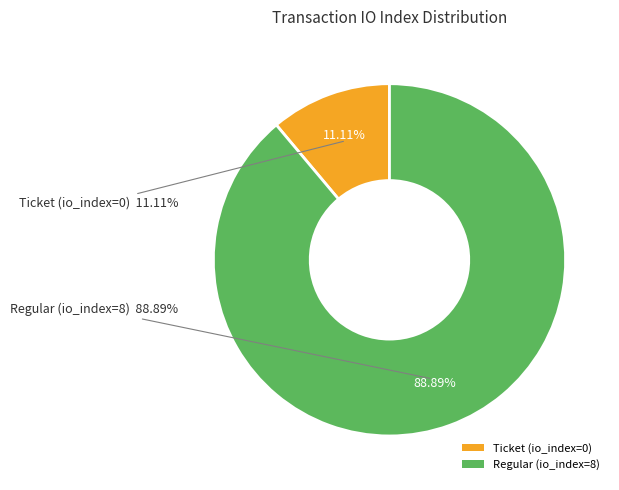

What is the total percentage of Ticket (io_index=0) and Regular (io_index=8)?

100.0%